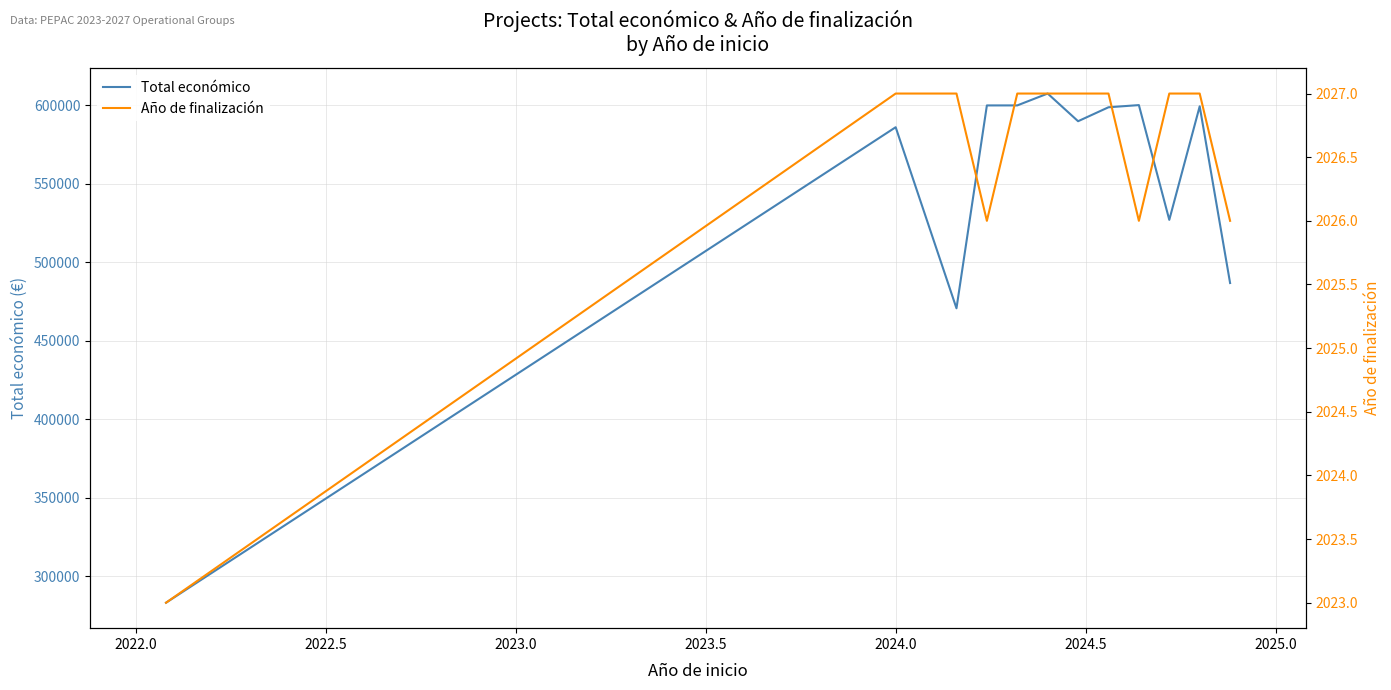

What is the lowest value of the Total económico series?

283310